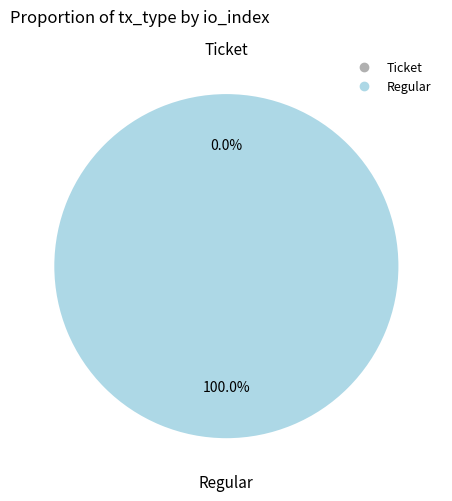

To the nearest percent, what is the combined percentage of Ticket and Regular?

100%